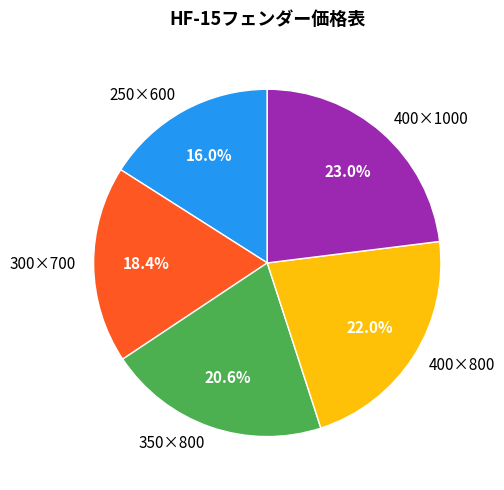

Rank the categories by value from lowest to highest.

250×600, 300×700, 350×800, 400×800, 400×1000